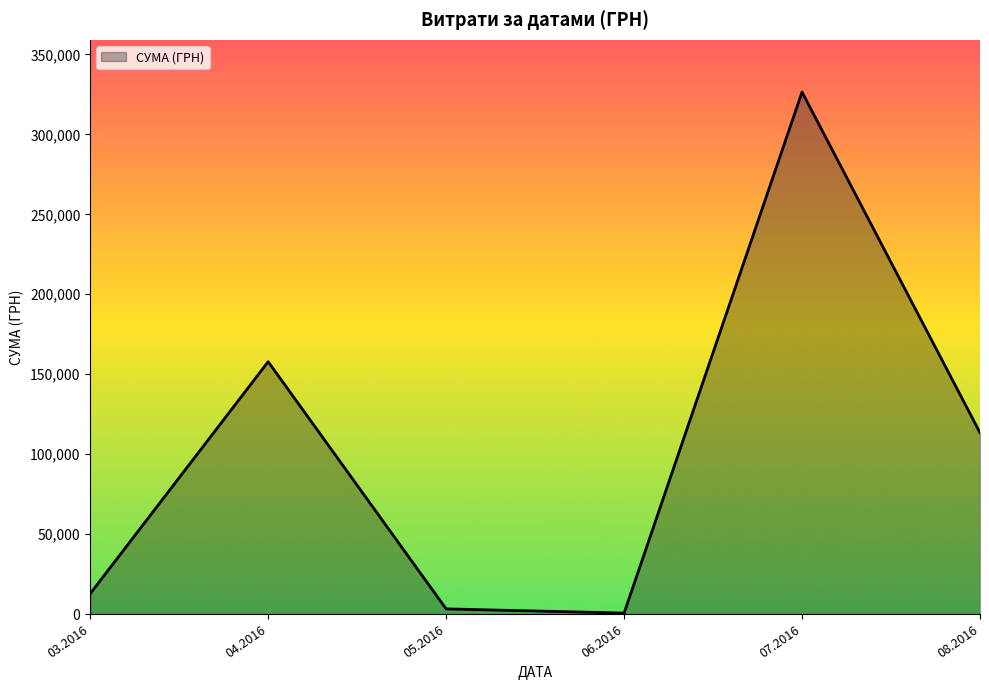

What is the greatest value displayed?

326474.5